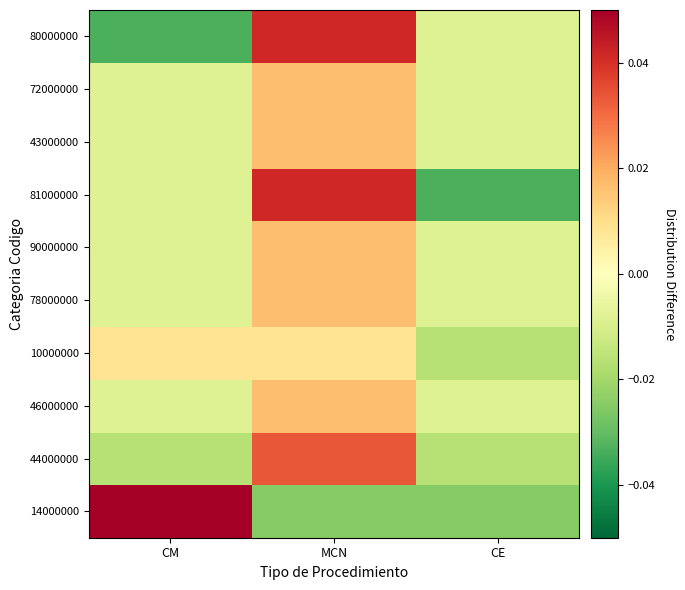

Which label corresponds to the smallest value in the chart?

CE